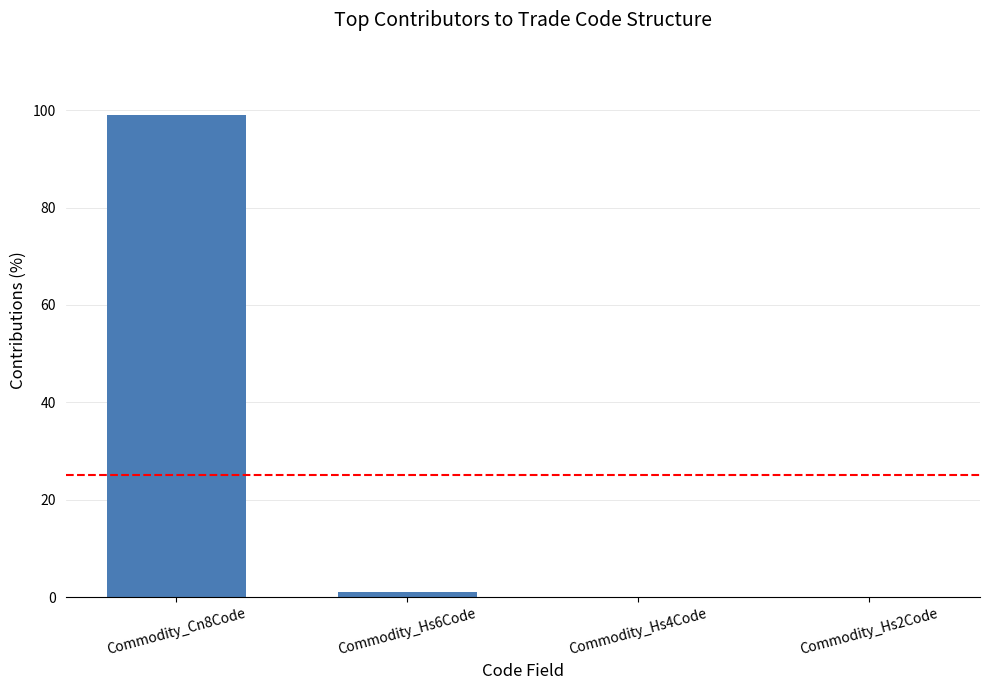

The value at Commodity_Cn8Code is 171.6. True or false?

False